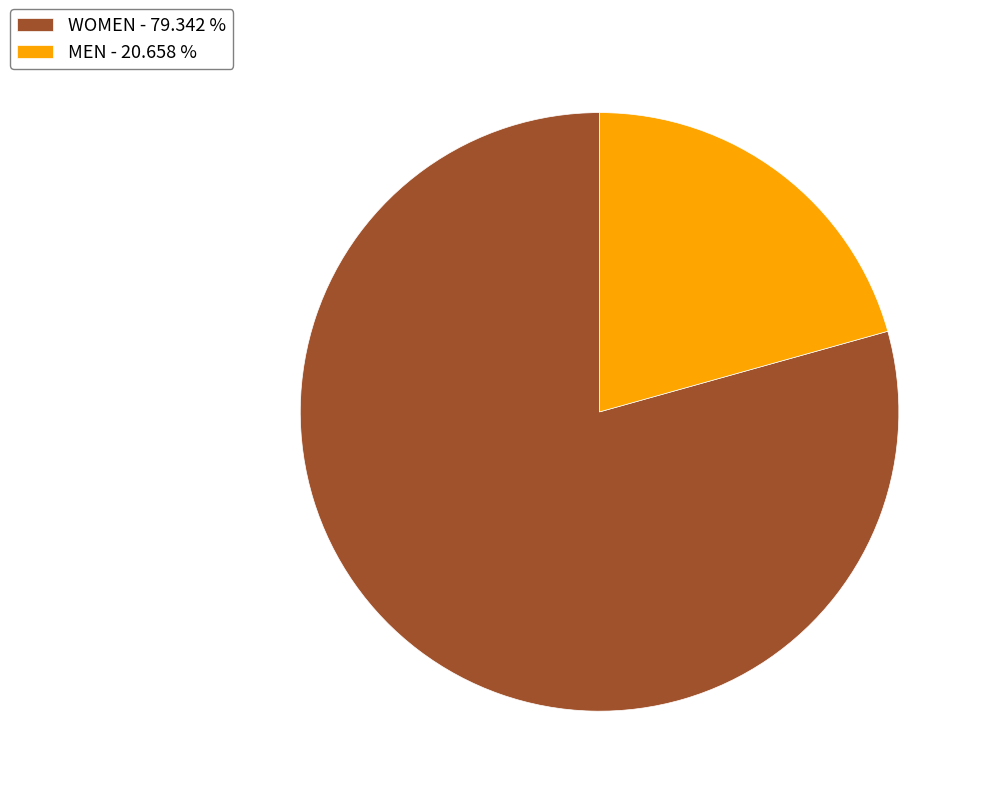

What is the majority slice?

WOMEN